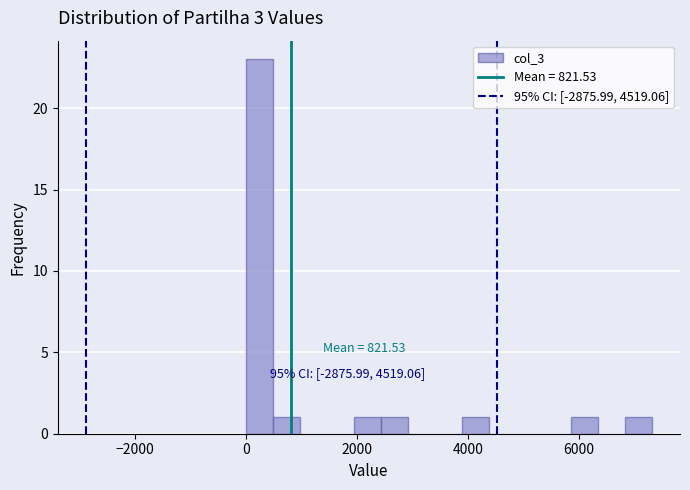

Read against the x-axis, roughly where is the centre of the tallest bar?

200